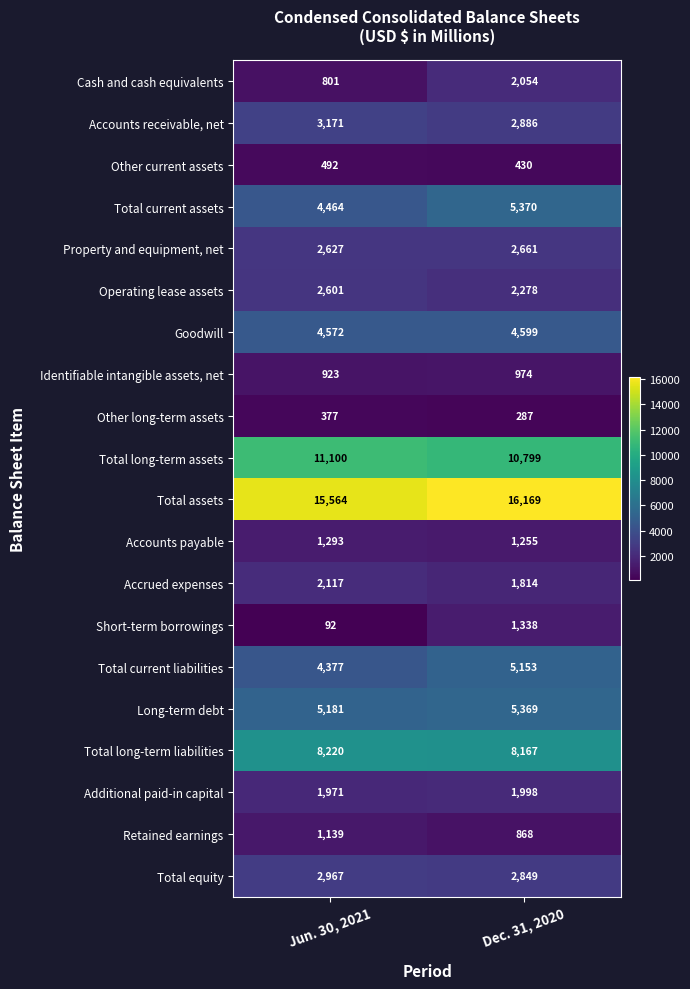

At which category does the chart reach its minimum across all series?

Jun. 30, 2021